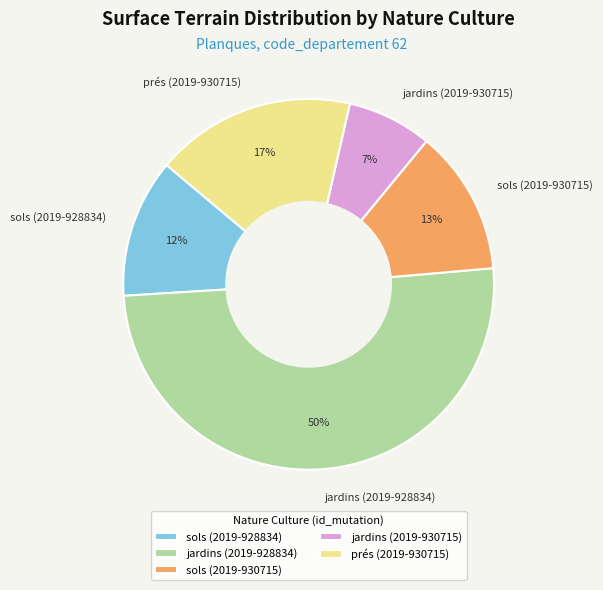

Do jardins (2019-930715) and sols (2019-930715) together represent more than half of the pie?

No